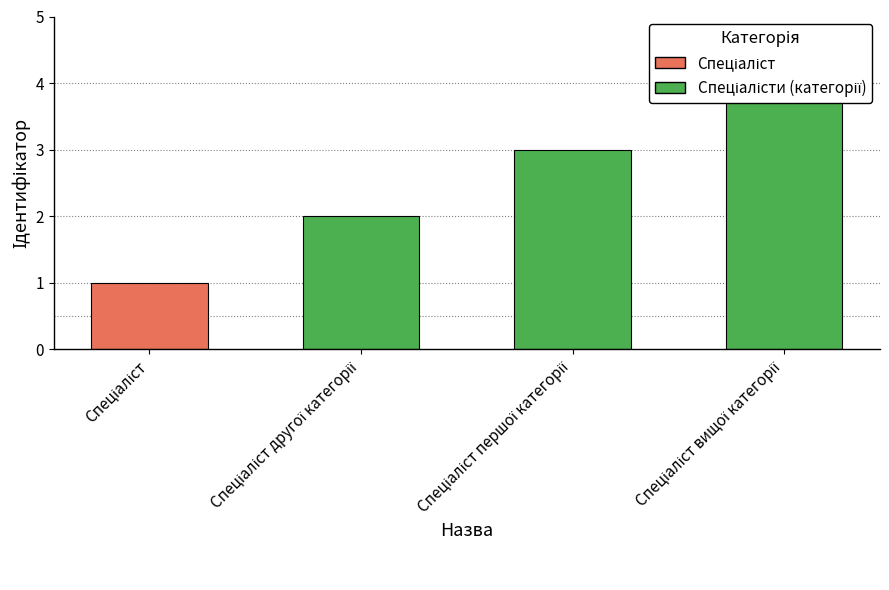

What is the maximum value shown in the chart?

4